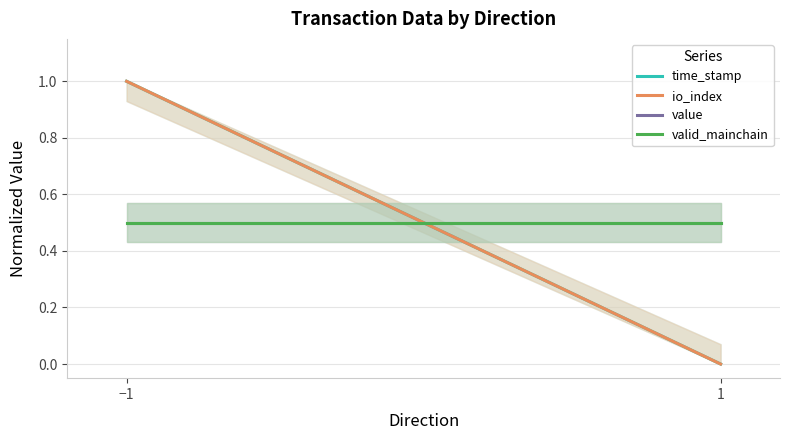

Does the chart display data point markers on the line(s)?

No